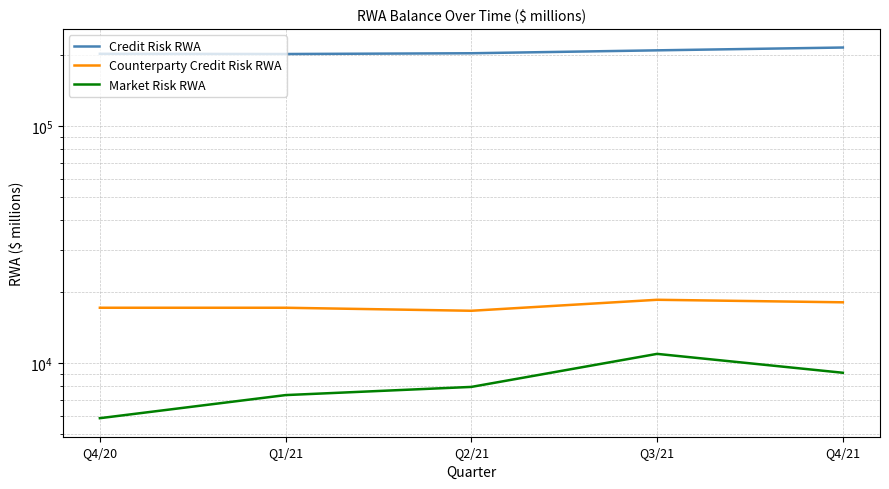

List the series in order of their peak value, lowest first.

Market Risk RWA, Counterparty Credit Risk RWA, Credit Risk RWA